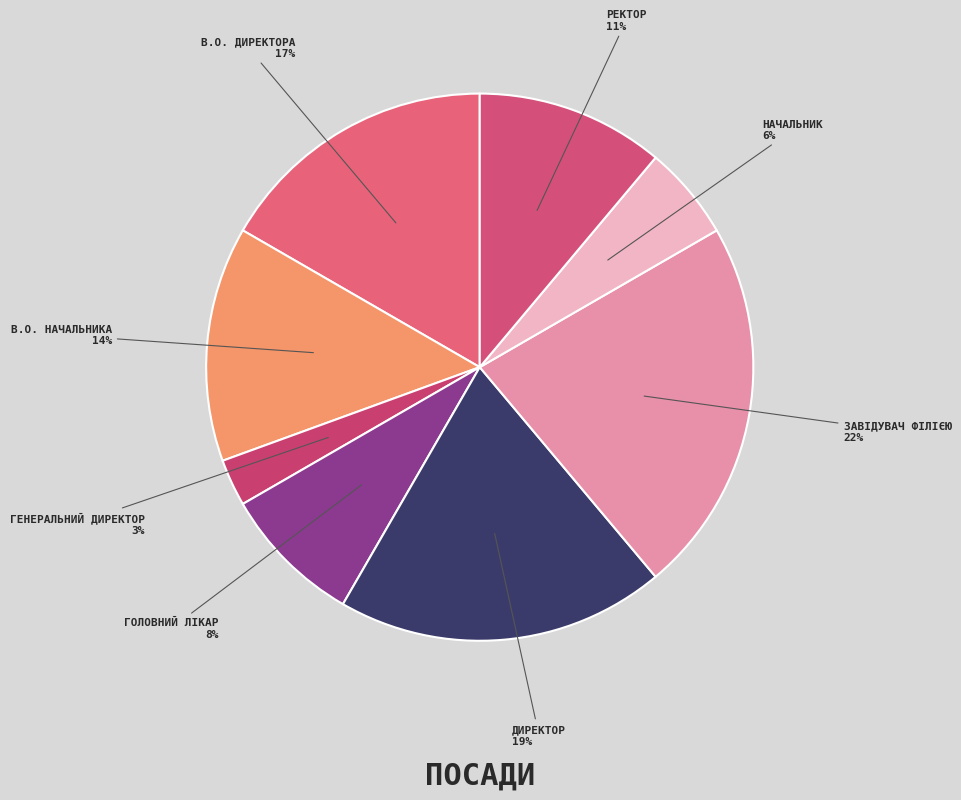

Count the number of slices in the pie.

8